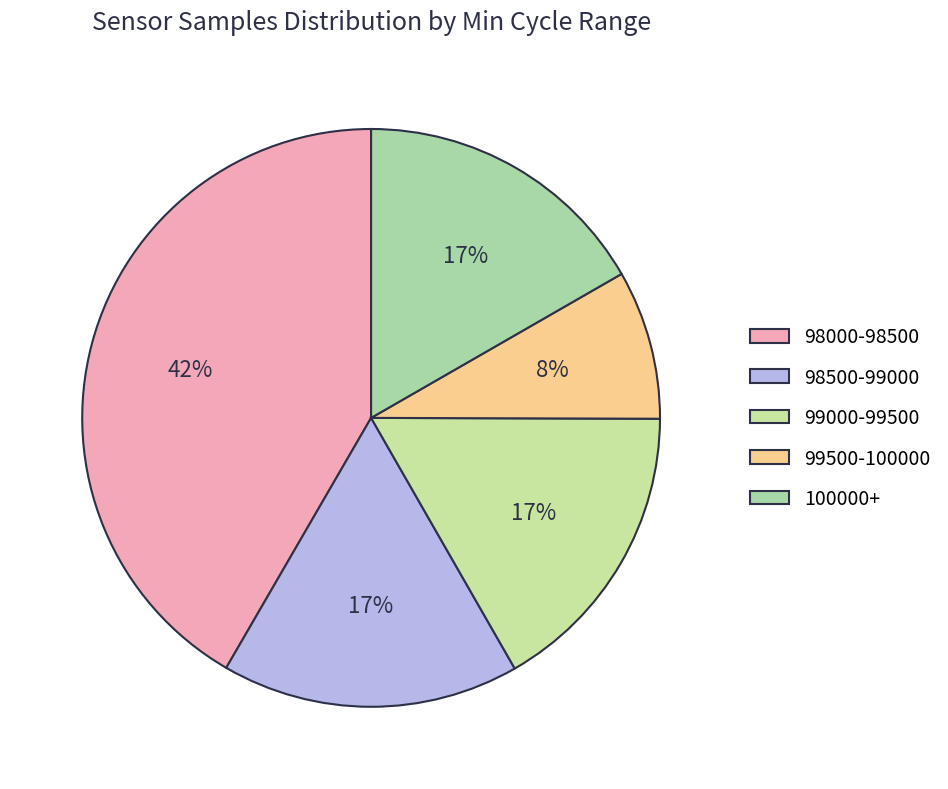

Count the number of slices in the pie.

5